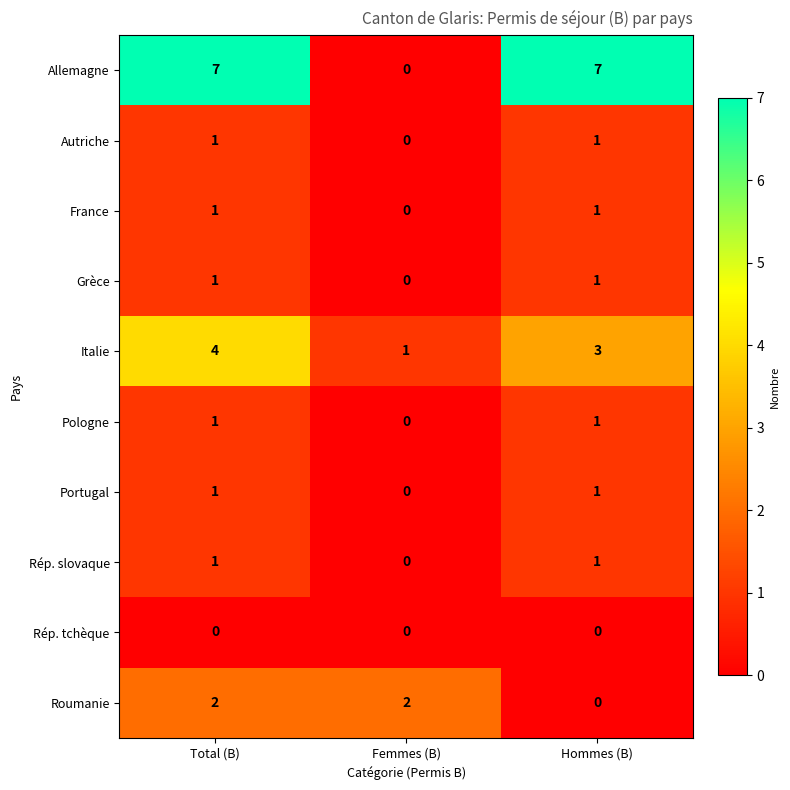

True or false: Portugal has a value of 2 at Hommes (B).

False